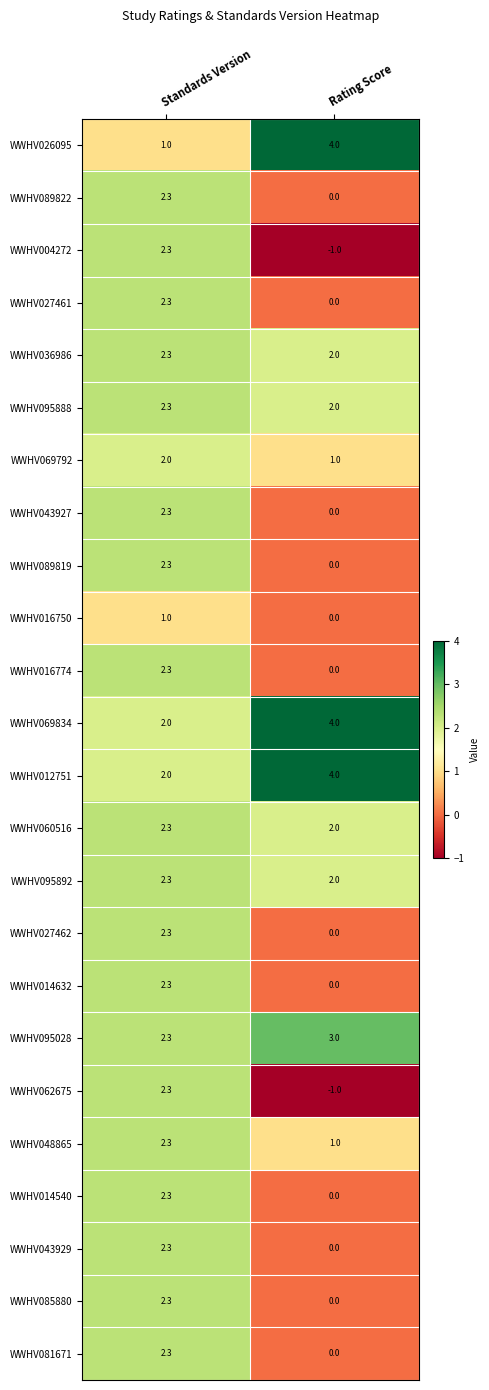

At which category is the sum across all series the highest?

Standards Version